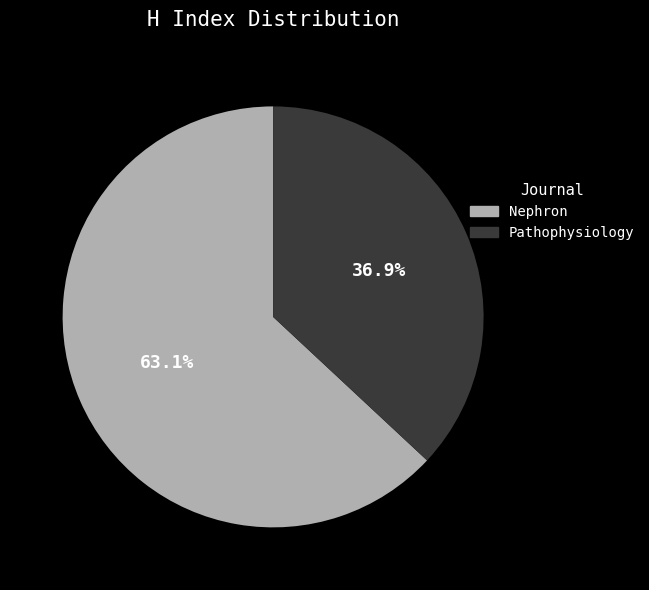

What percentage is NOT represented by Pathophysiology?

63.1%